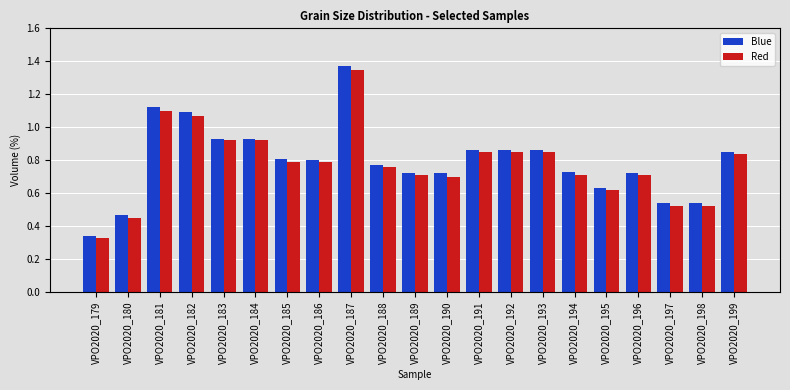

What is the sum of the Blue values at VPO2020_182 and VPO2020_180?

1.6